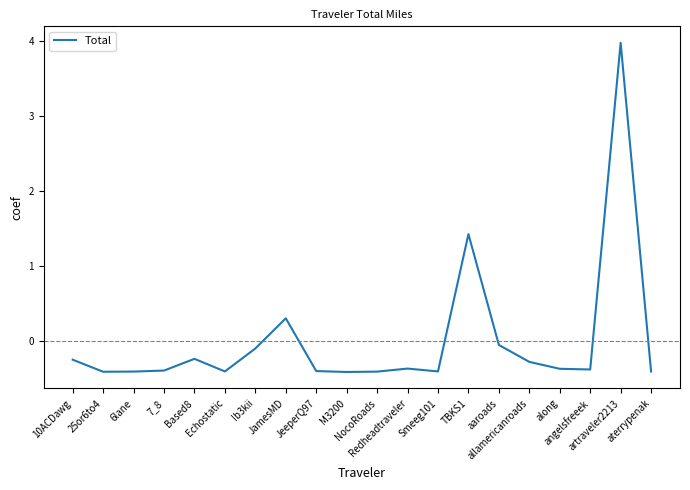

The value at 10ACDawg is -0.2. True or false?

True